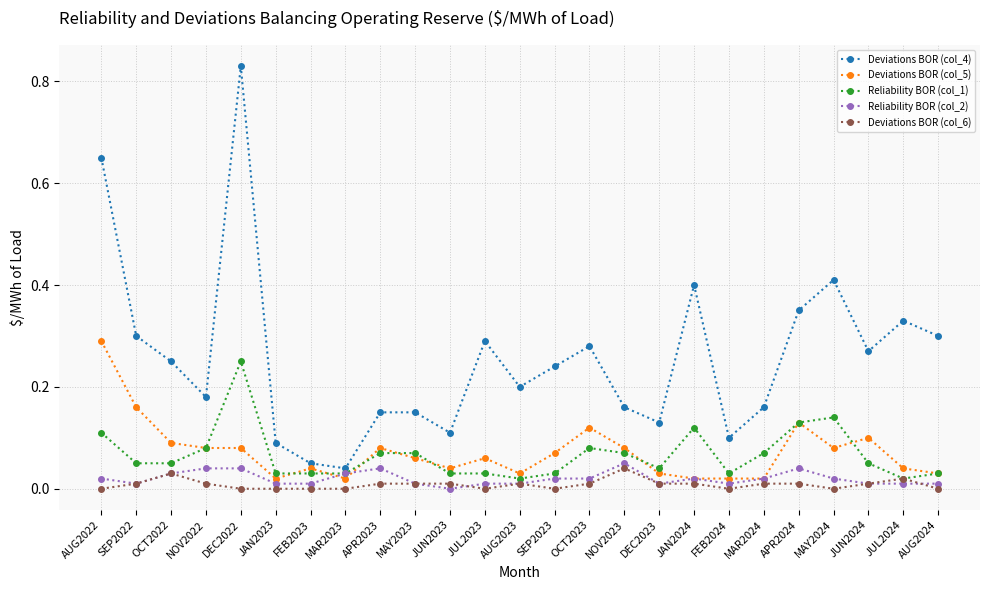

Count the number of data series in this chart.

5